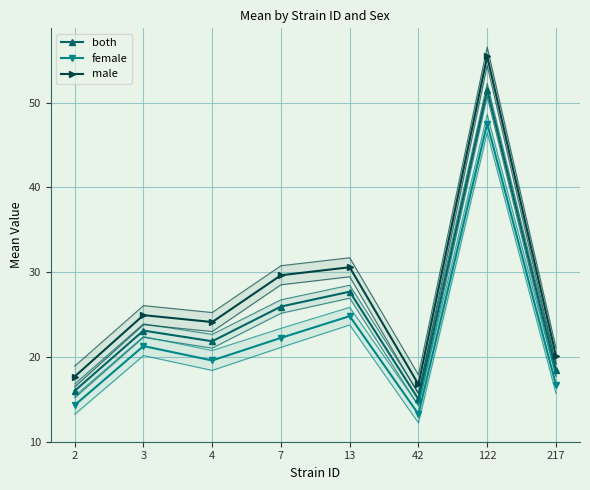

True or false: female has more than 1 points higher than both neighbors.

True